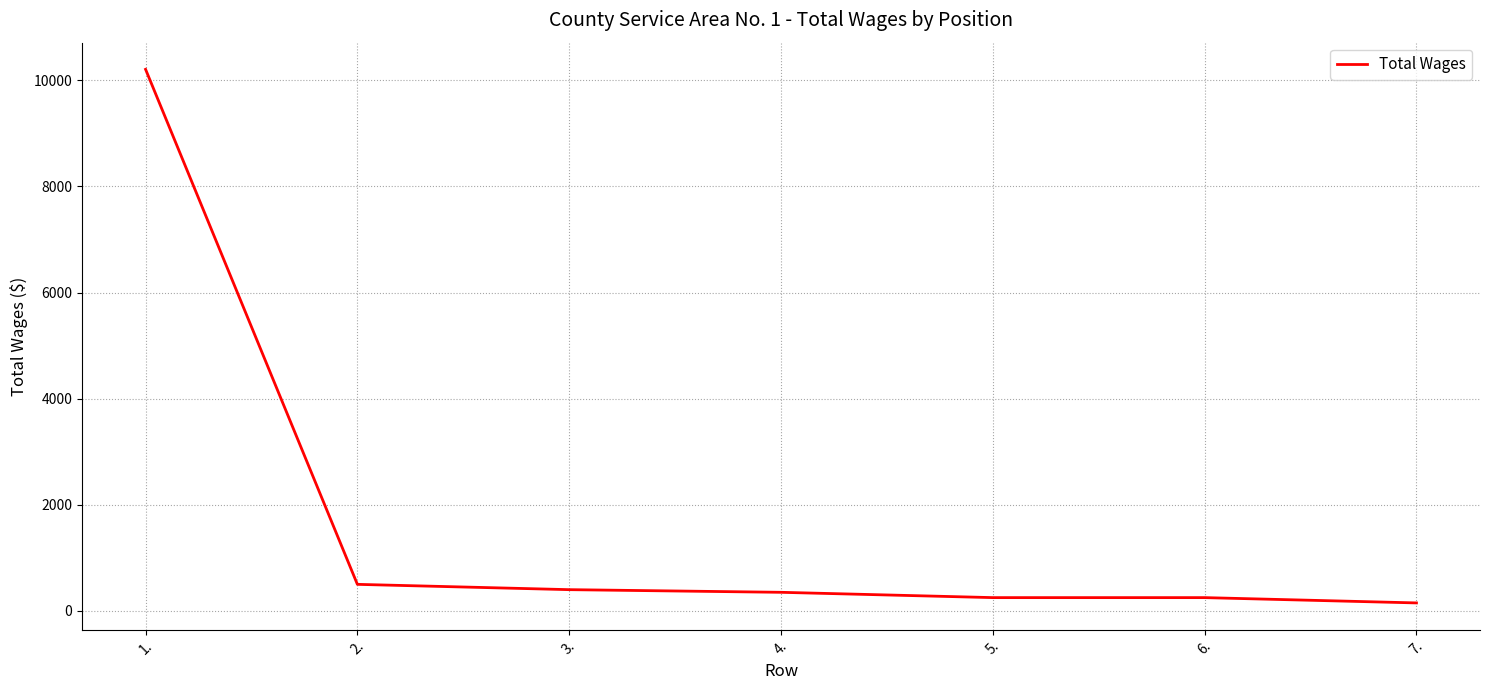

Is this an area chart (filled region under the line)?

No